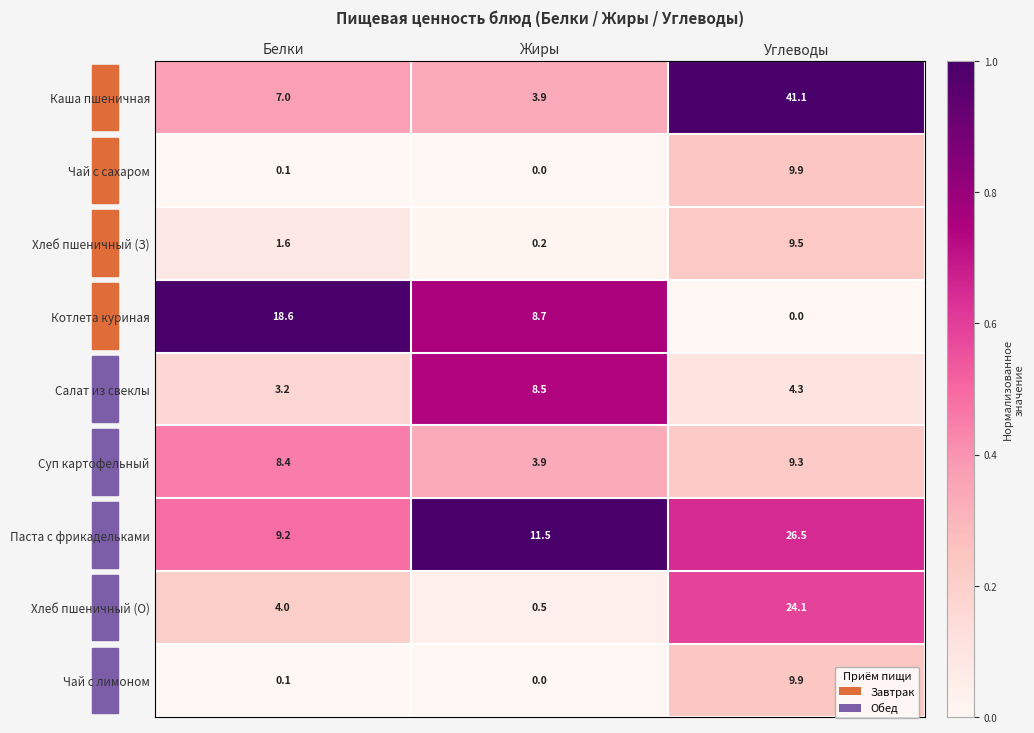

Which series has the largest total across all categories?

Каша пшеничная